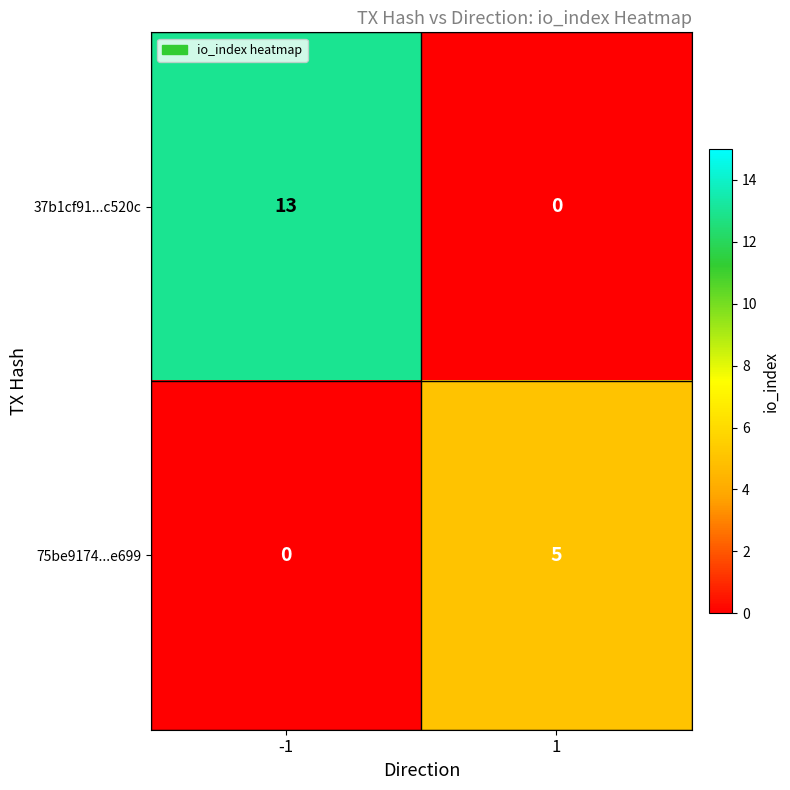

Between -1 and 1, which series saw the biggest shift?

37b1cf91...c520c